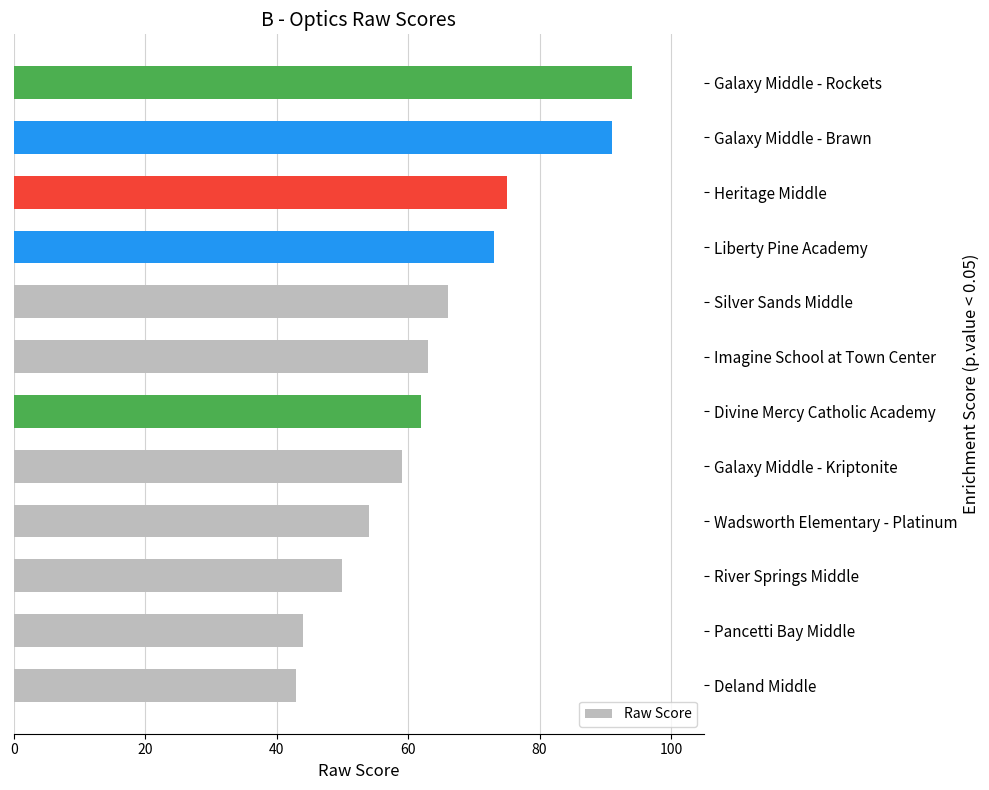

Which has a higher value, Liberty Pine Academy or River Springs Middle?

Liberty Pine Academy